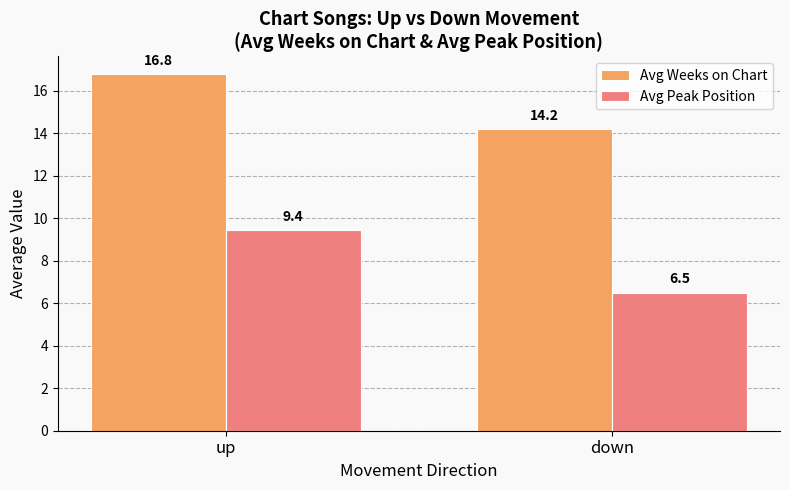

The Avg Weeks on Chart series shows 14.2 at down. True or false?

True